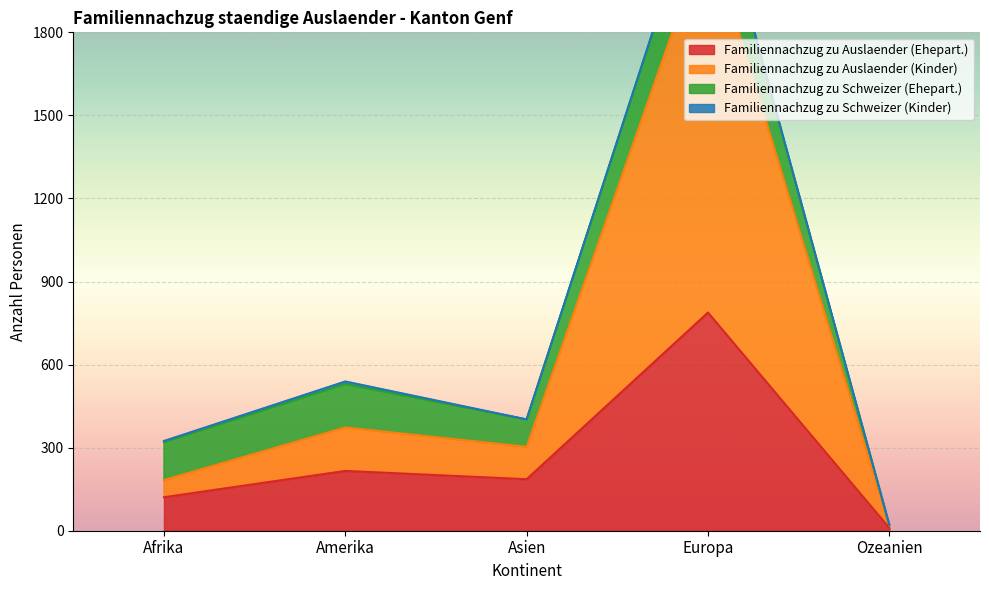

What is the label of the 2nd point from the right?

Europa